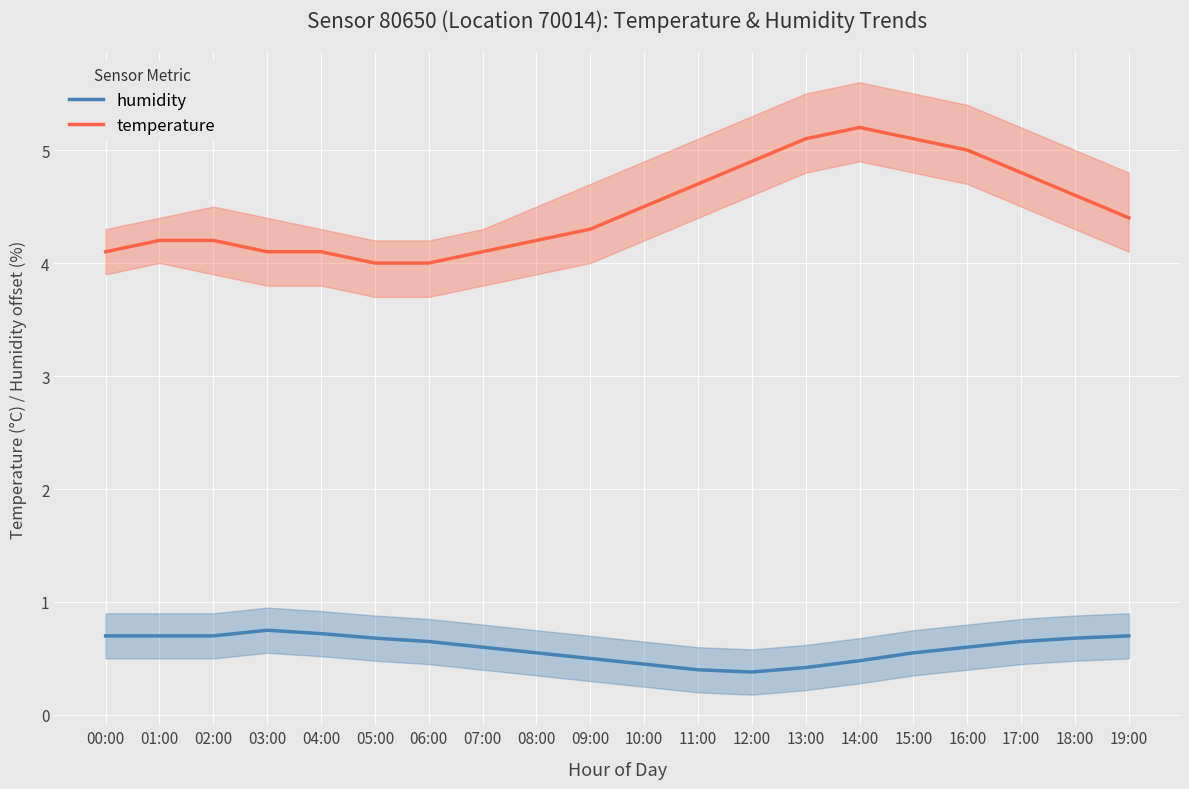

How many series are shown in this chart?

2